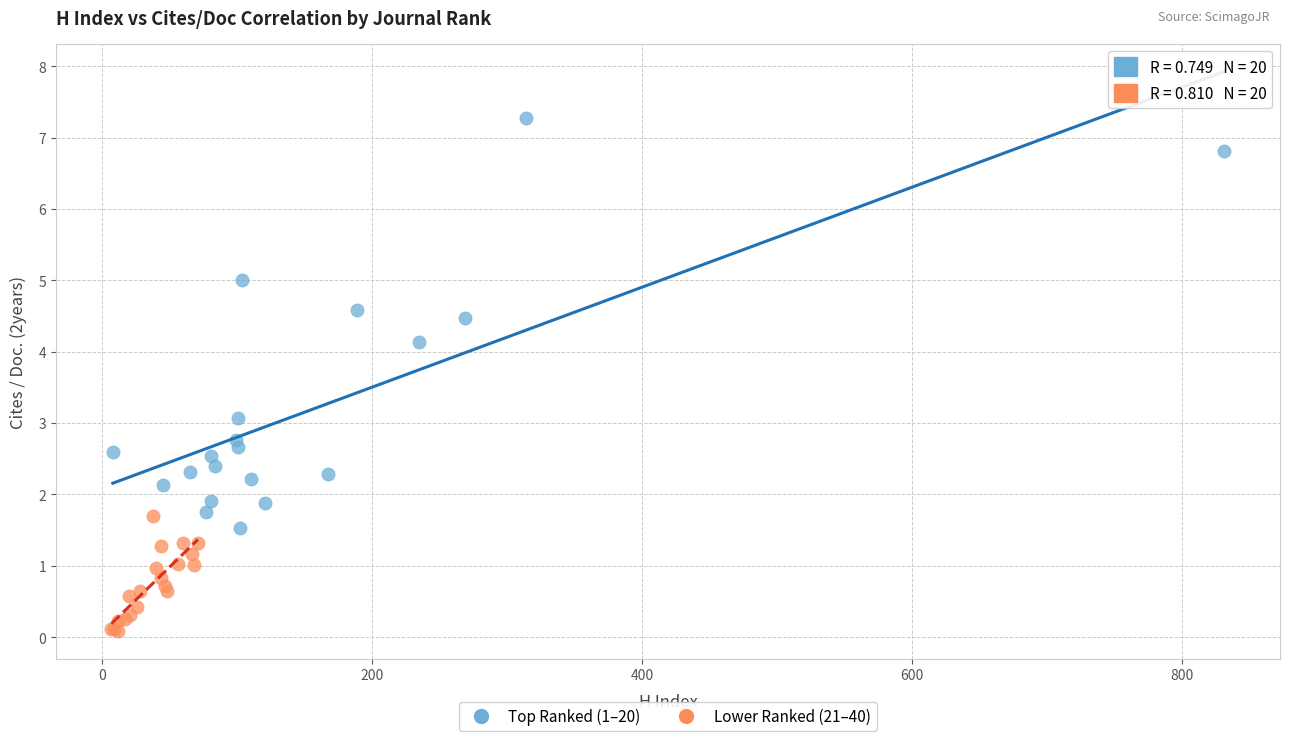

Which series has the widest spread of Y values?

Top Ranked (1–20)